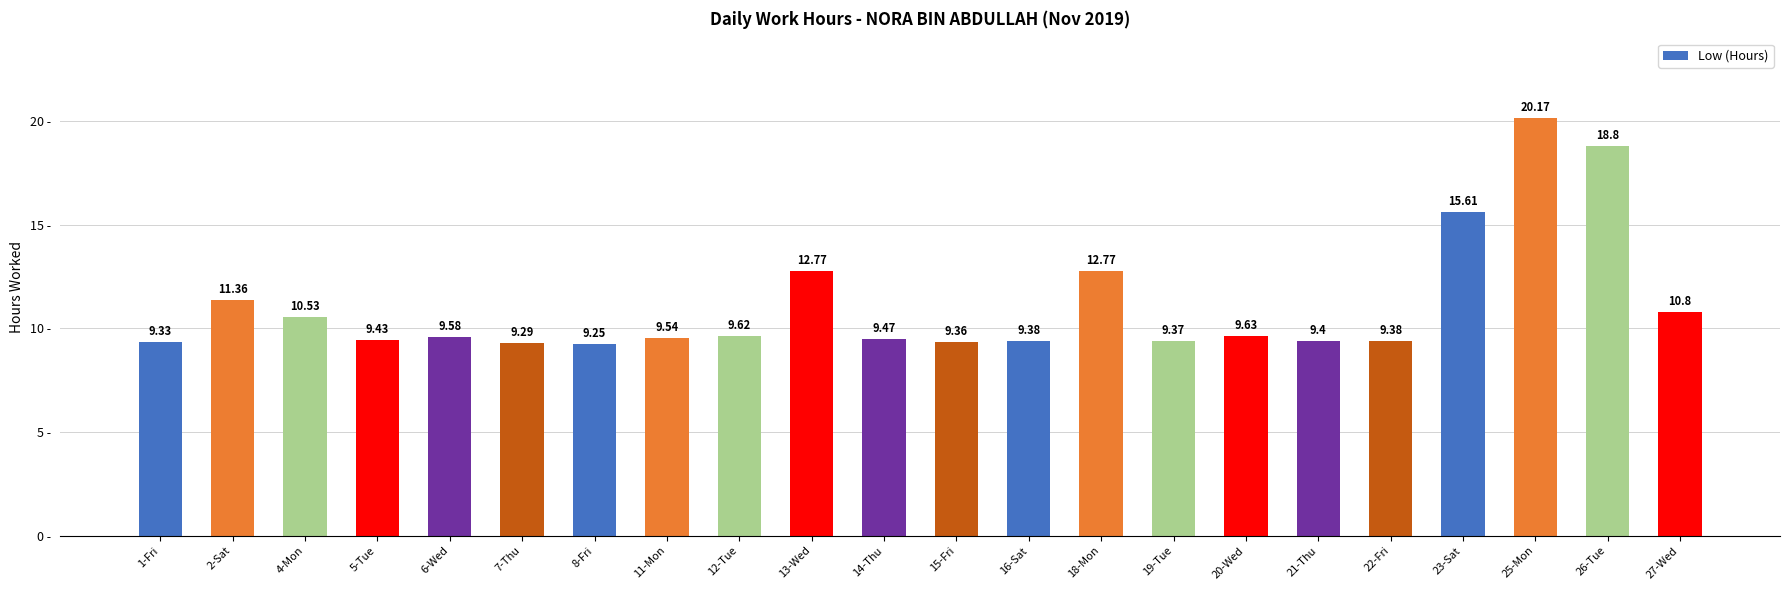

True or false: the data shows 9.4 at 5-Tue.

True